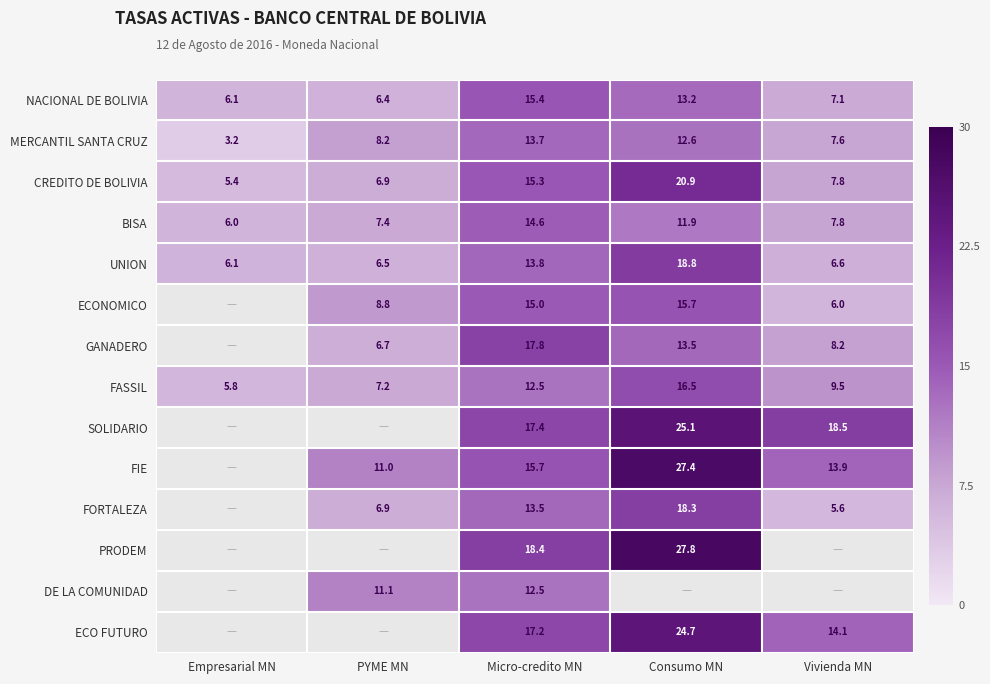

Is the value of ECONOMICO at Consumo MN greater than the value of FORTALEZA at Consumo MN?

No